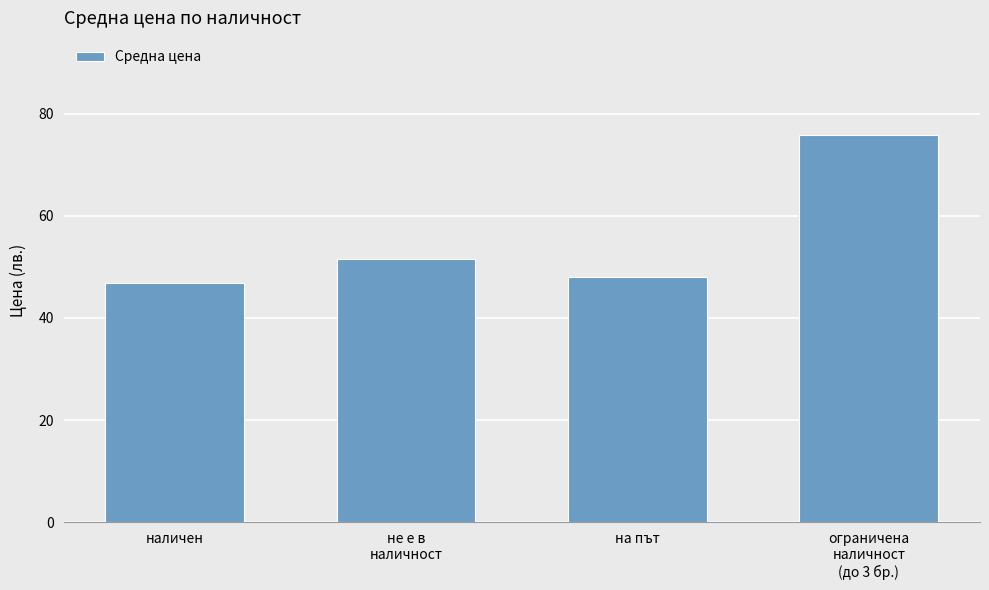

Which has a higher value, наличен or ограничена
наличност
(до 3 бр.)?

ограничена
наличност
(до 3 бр.)